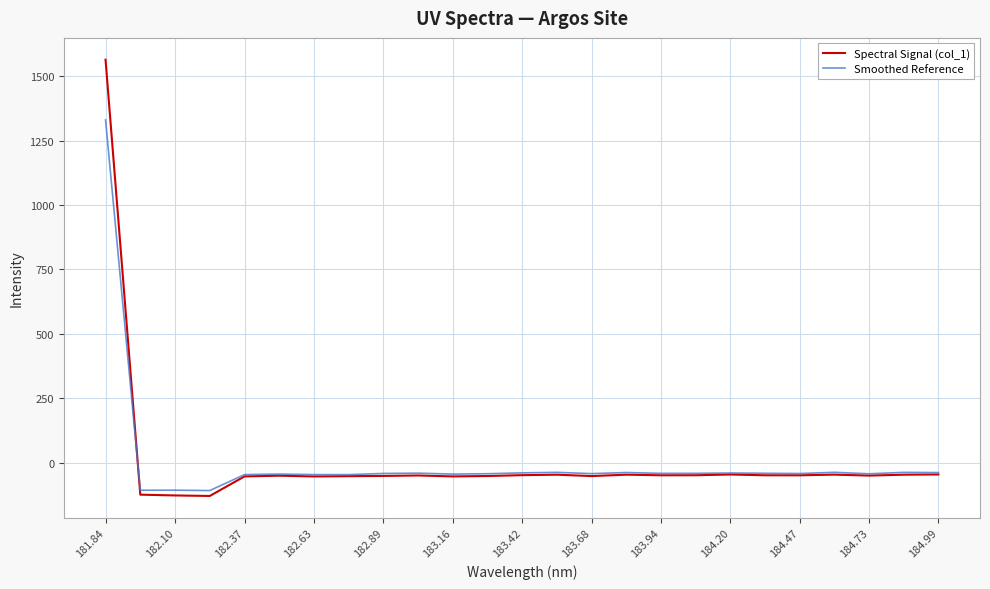

In Spectral Signal (col_1), how many points are higher than both neighbors (excluding endpoints)?

6